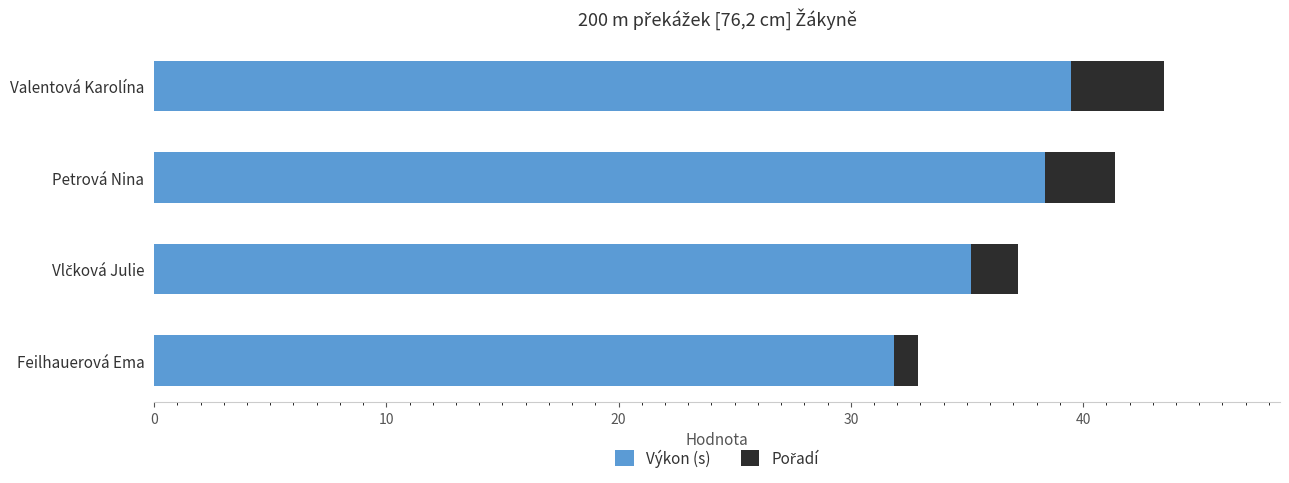

The Výkon (s) series shows 15.9 at Petrová Nina. True or false?

False